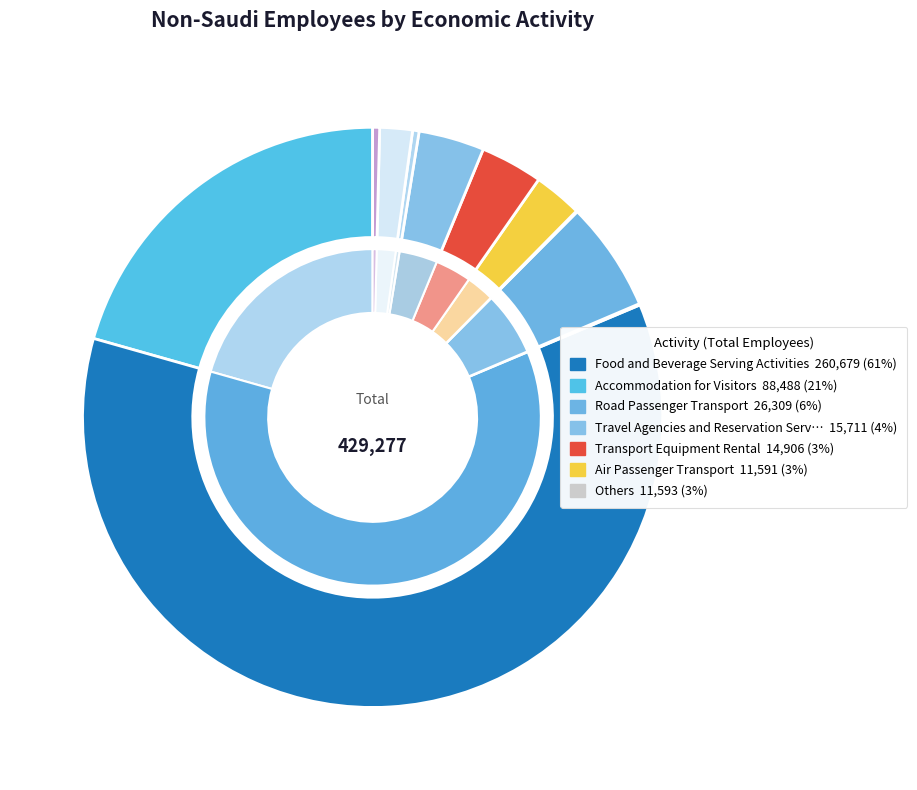

Is there a majority slice in this chart?

Yes